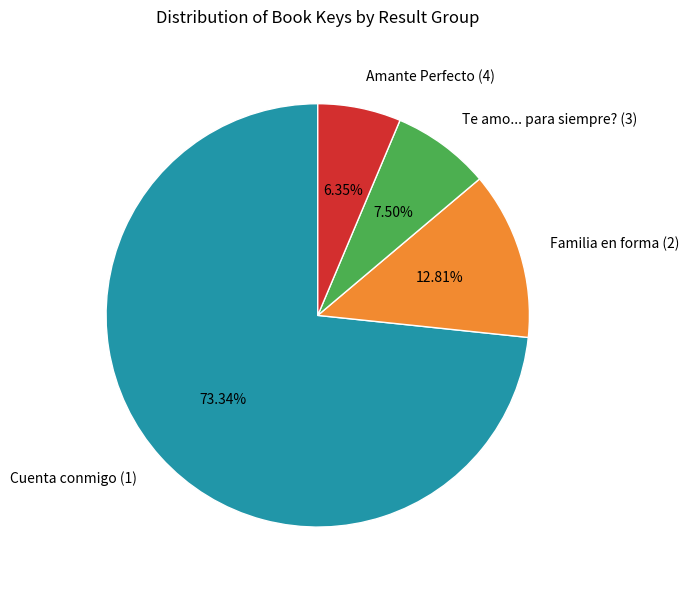

Rank the categories by value from lowest to highest.

Amante Perfecto (4), Te amo... para siempre? (3), Familia en forma (2), Cuenta conmigo (1)